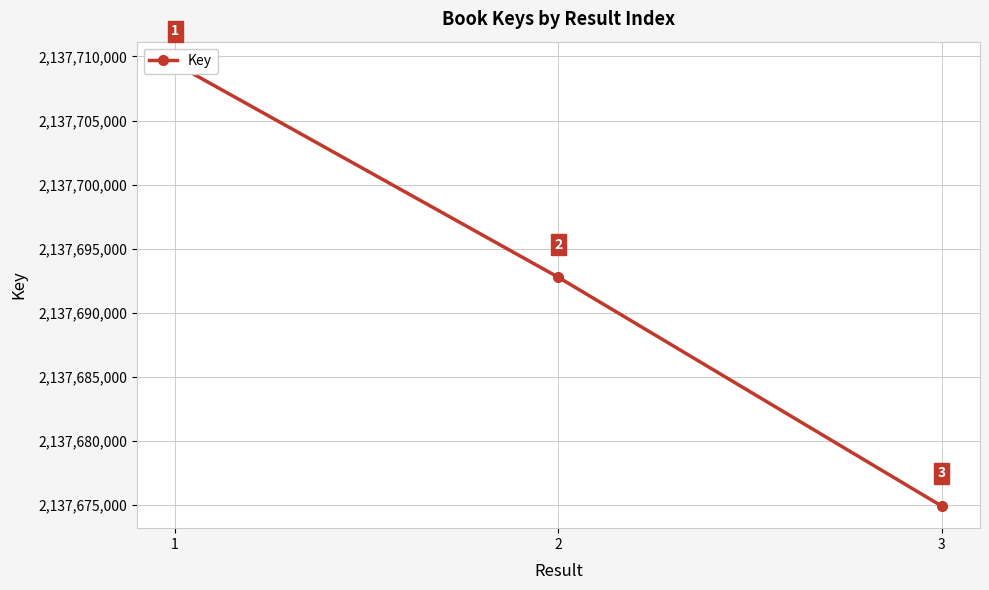

Which category has the highest value across all series?

1